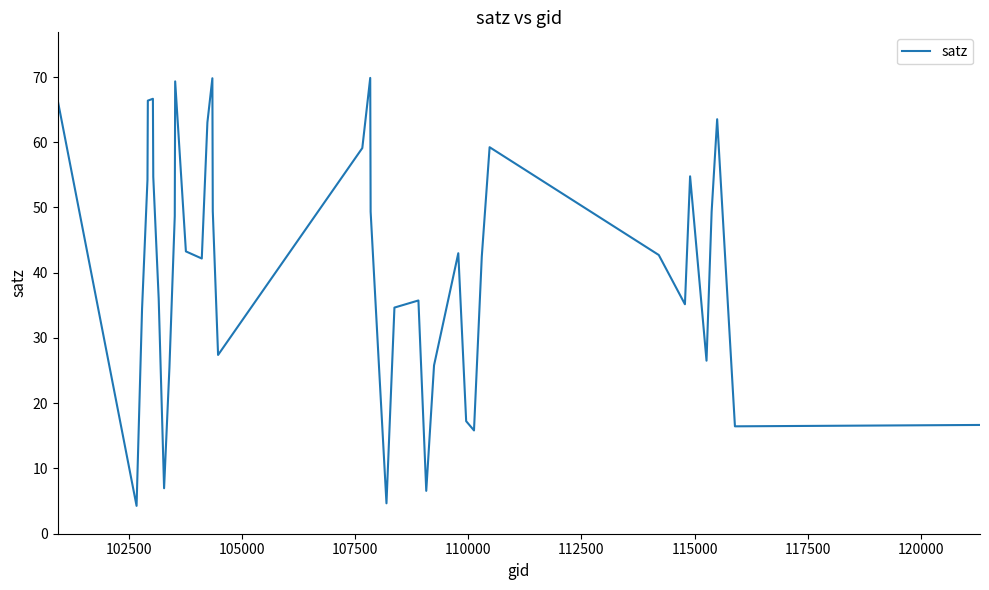

What is the difference between the maximum and second lowest values?

65.2